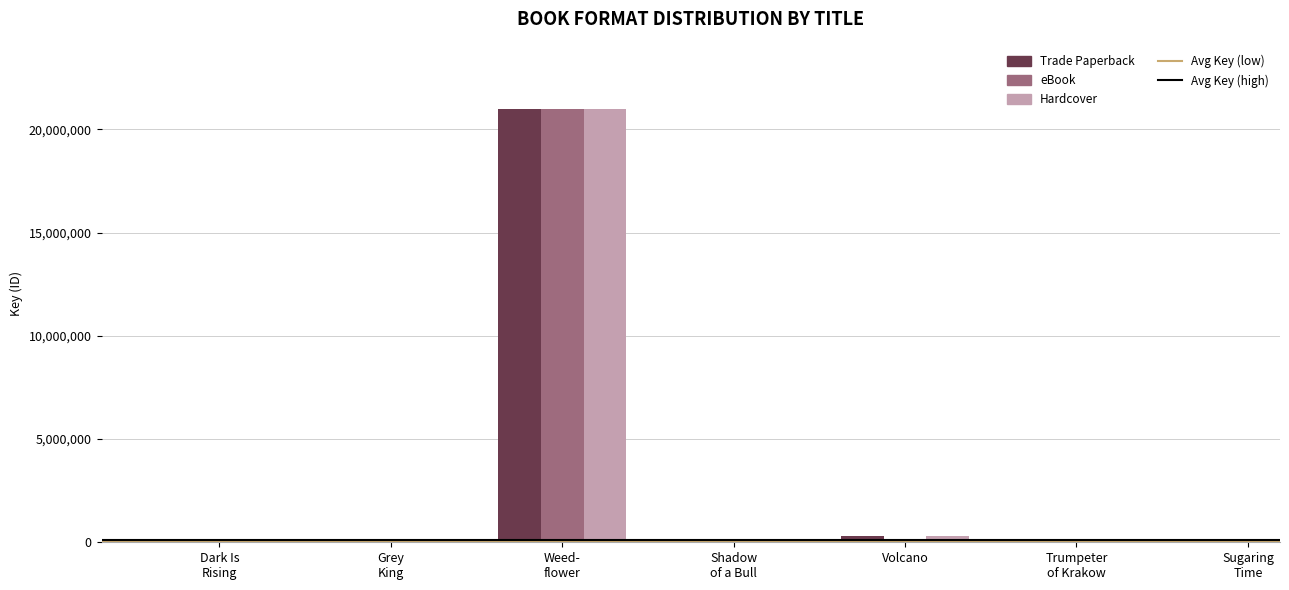

What is the greatest value displayed?

20961863